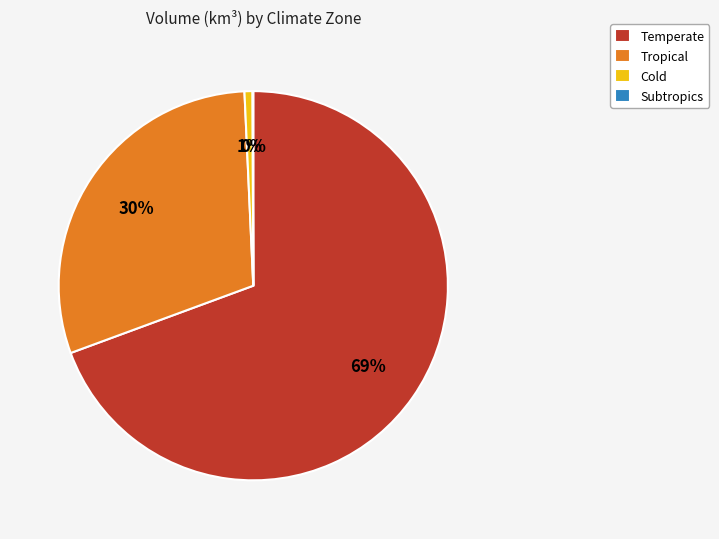

The Tropical slice represents 25% of the pie. True or false?

False